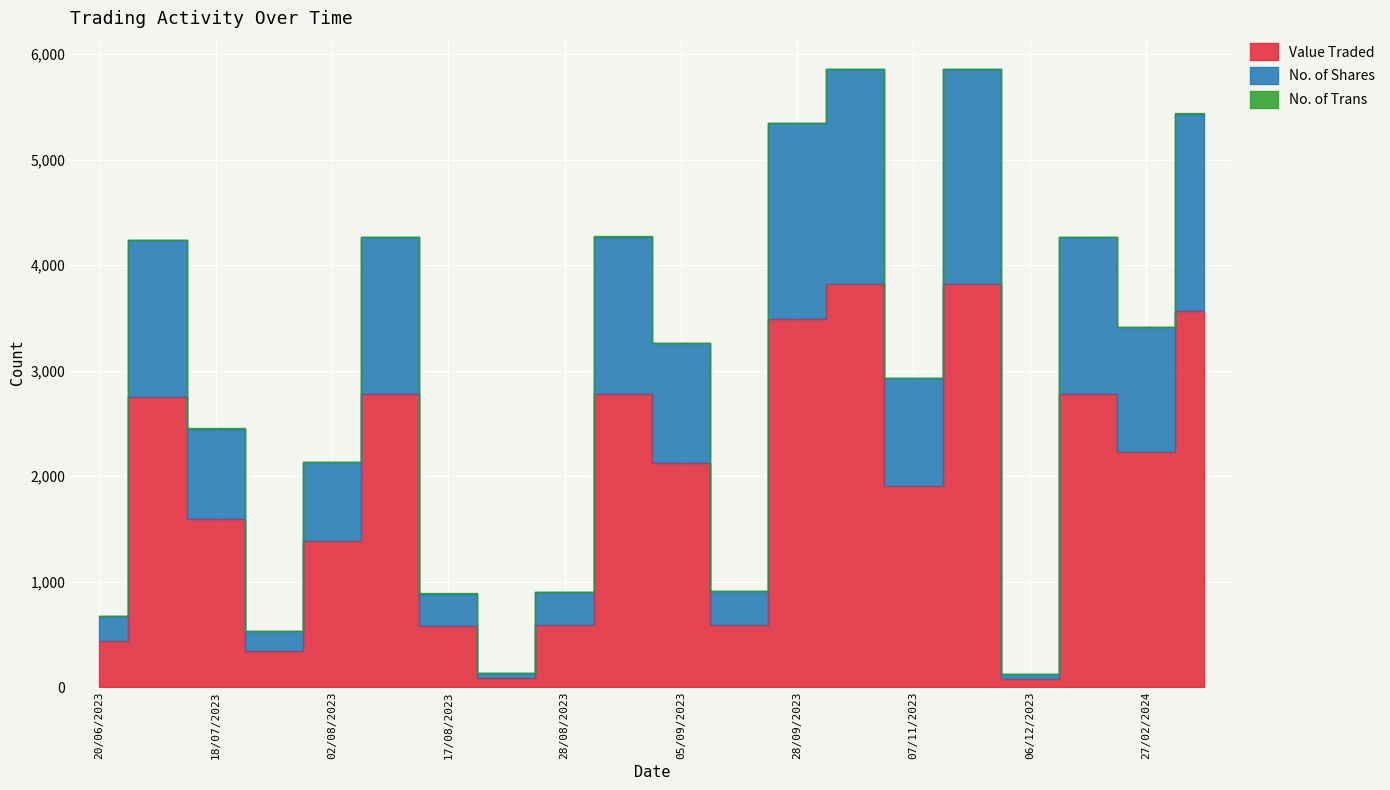

At which category is the sum across all series the highest?

14/11/2023